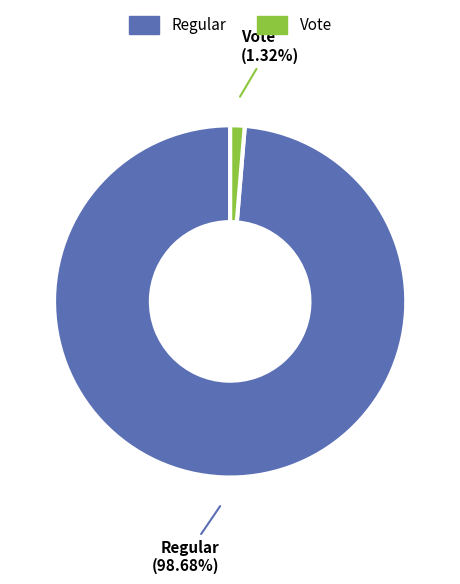

Count the number of slices in the pie.

2